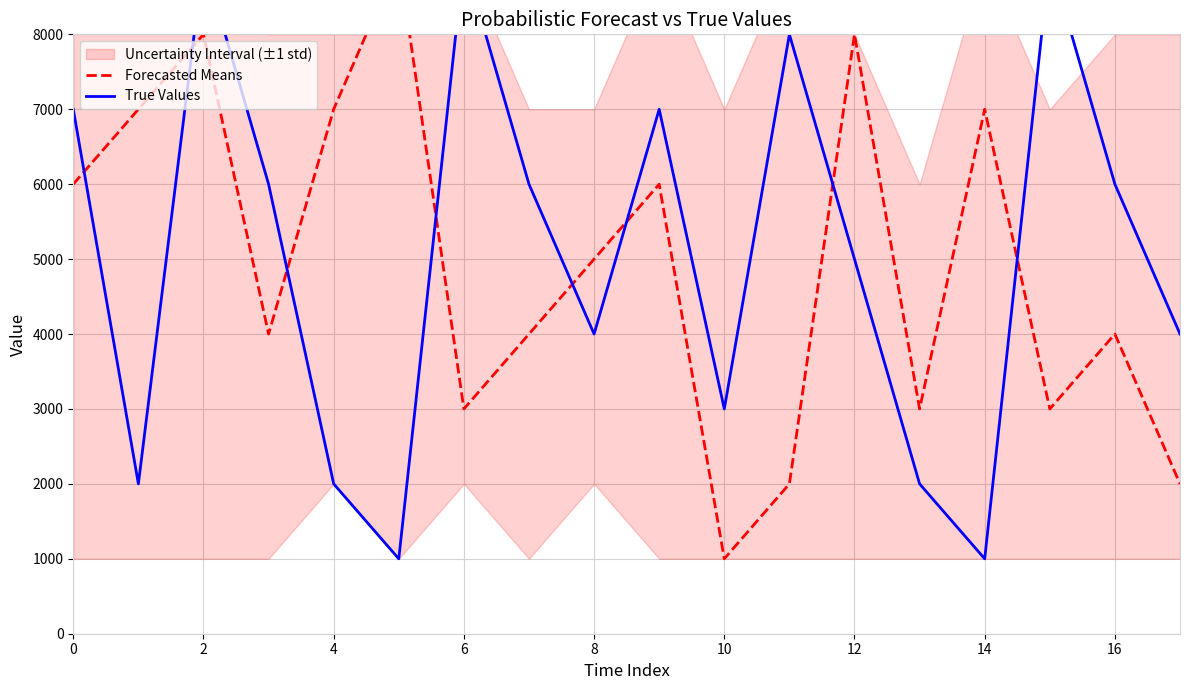

At how many categories does at least one series exceed 5956?

14